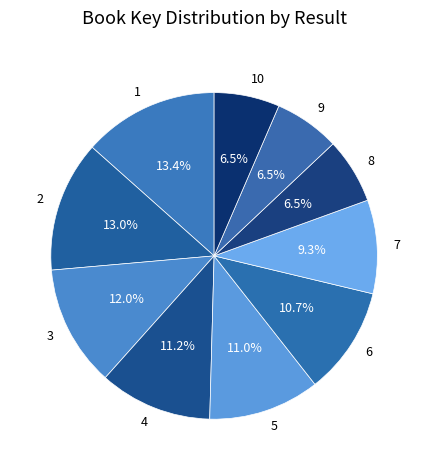

Is it true that 7 is 1% of the pie?

False